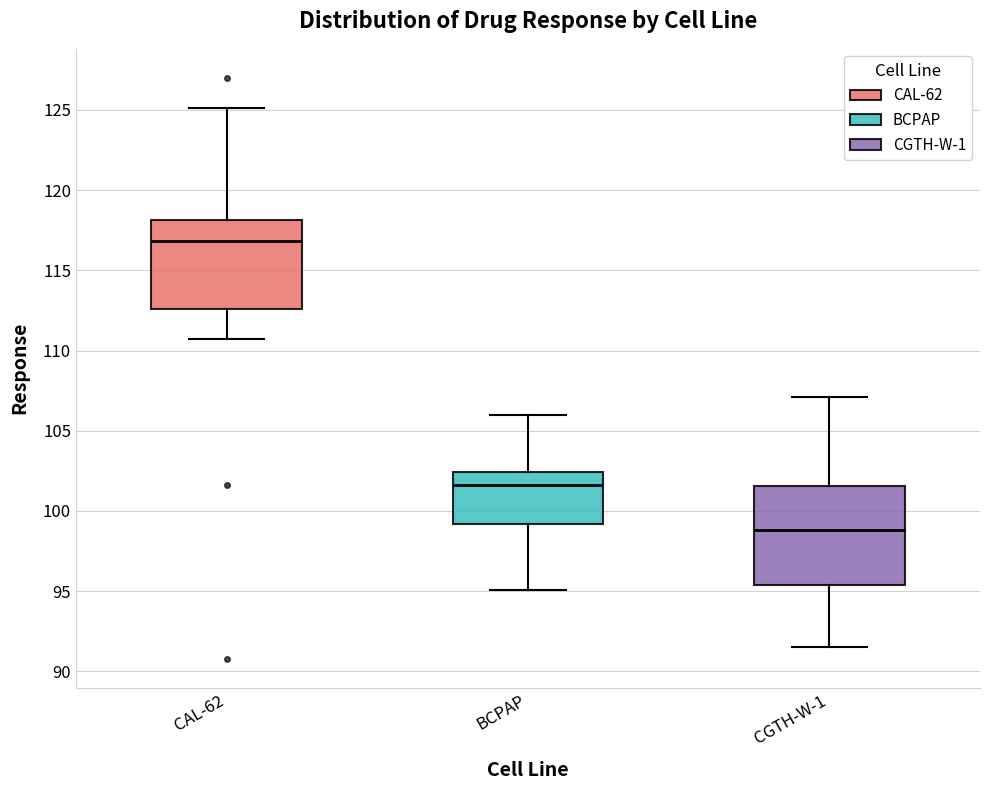

Reading left to right, transcribe this box plot: for each box, give where its median line is, the range the box spans, and where its two whiskers end, as read against the y-axis. The values are not printed on the chart, so give them approximately, as read against the axis.

CAL-62: median 117.0, box 112.5 to 118.0, whiskers 110.5 to 125.0
BCPAP: median 101.5, box 99.0 to 102.5, whiskers 95.0 to 106.0
CGTH-W-1: median 99.0, box 95.5 to 101.5, whiskers 91.5 to 107.0